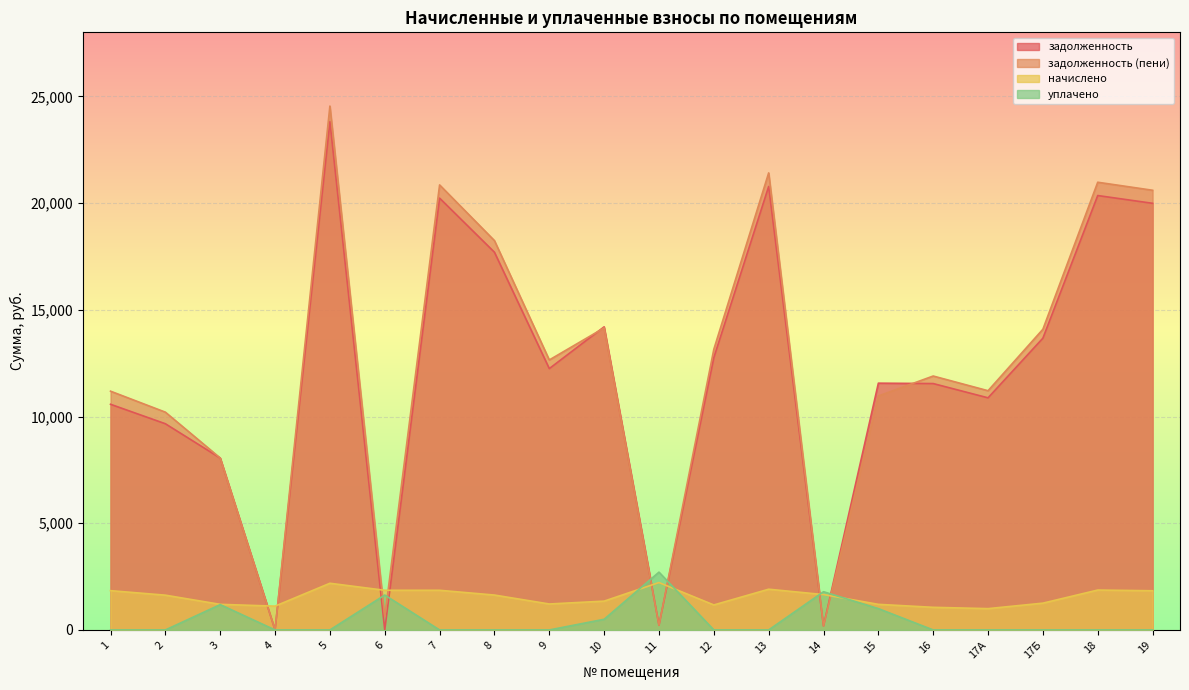

What is the value of the начислено point at the 16th from the left?

1060.2